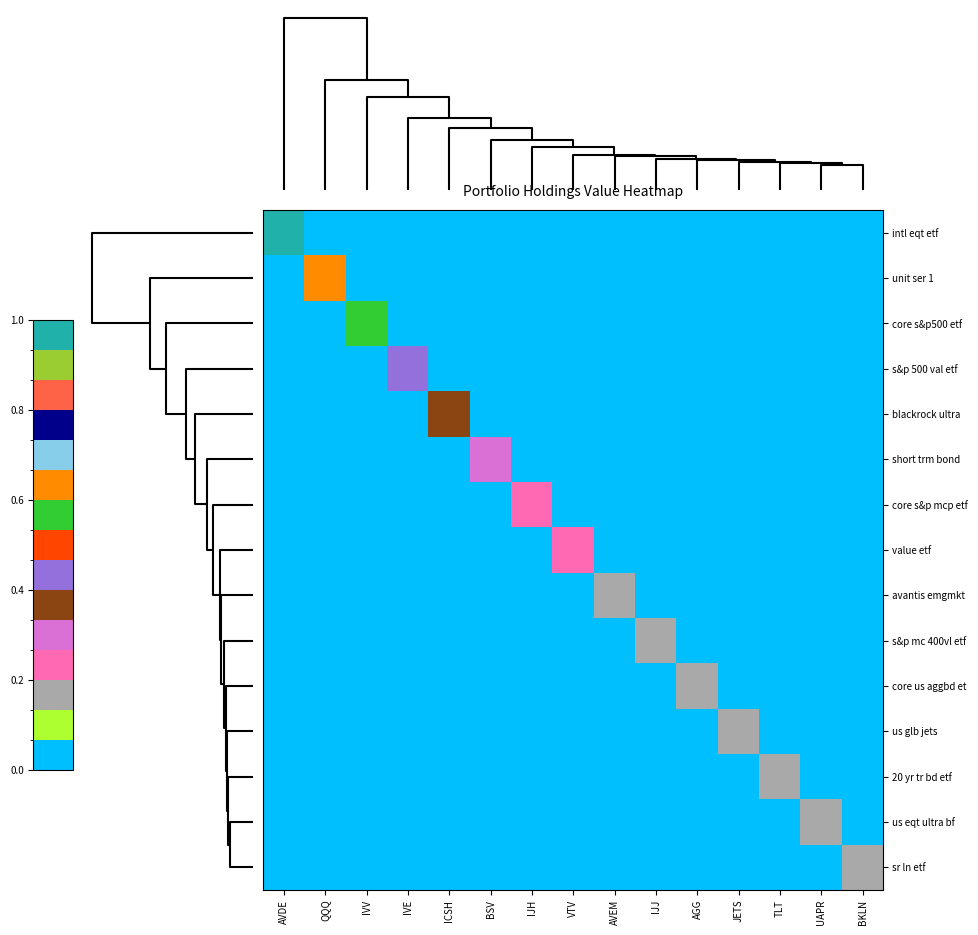

At how many categories does at least one series exceed 0?

15